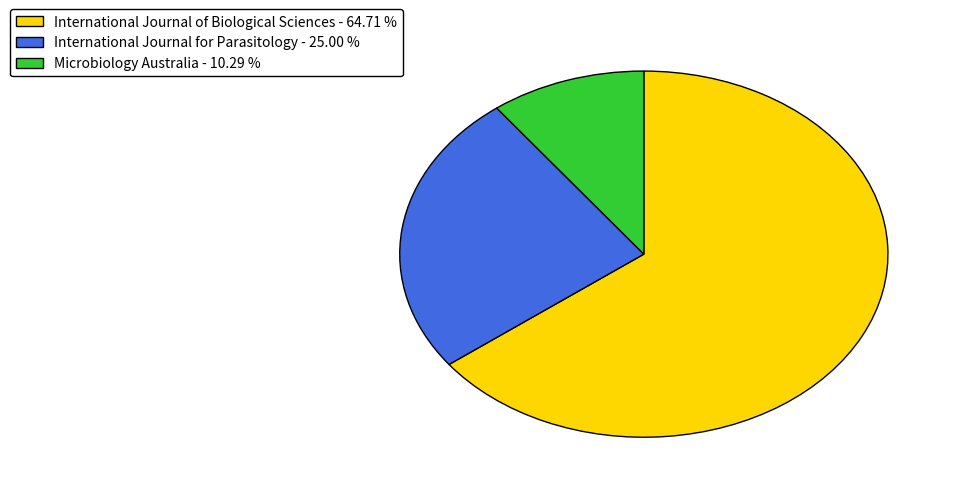

Is there a majority slice in this chart?

Yes